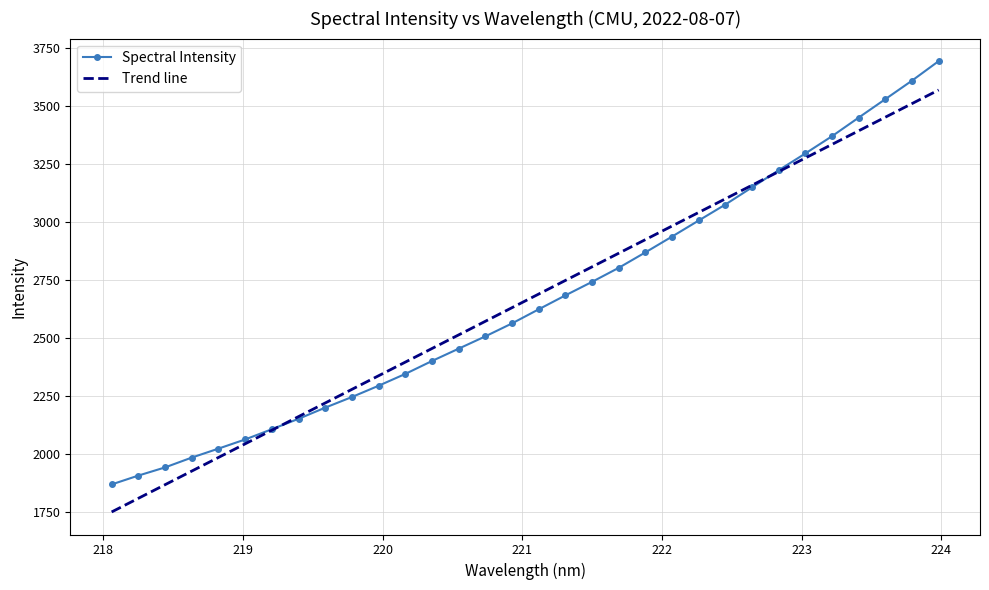

Reading right to left, list all the values displayed in this chart.

3694.1	3609.8	3530.0	3450.4	3370.2	3295.7	3223.3	3149.4	3075.3	3006.3	2937.0	2868.8	2802.1	2741.5	2683.1	2623.1	2562.2	2506.3	2453.2	2400.0	2344.2	2293.2	2244.4	2198.6	2150.4	2105.4	2061.2	2021.7	1983.0	1940.6	1905.4	1867.2